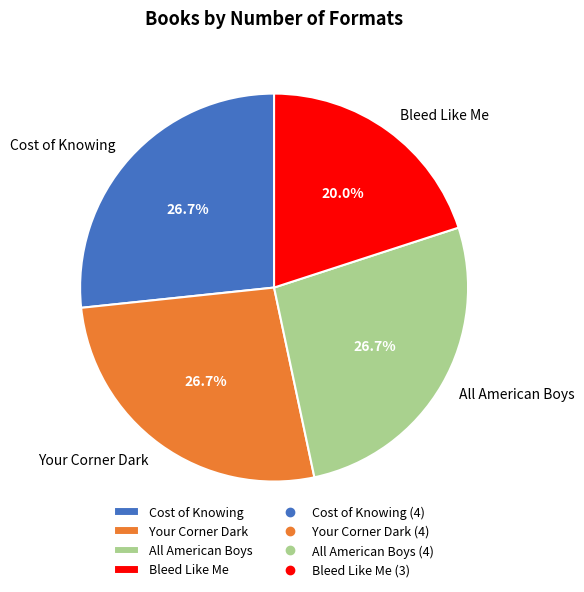

Which slice is the smallest?

Bleed Like Me